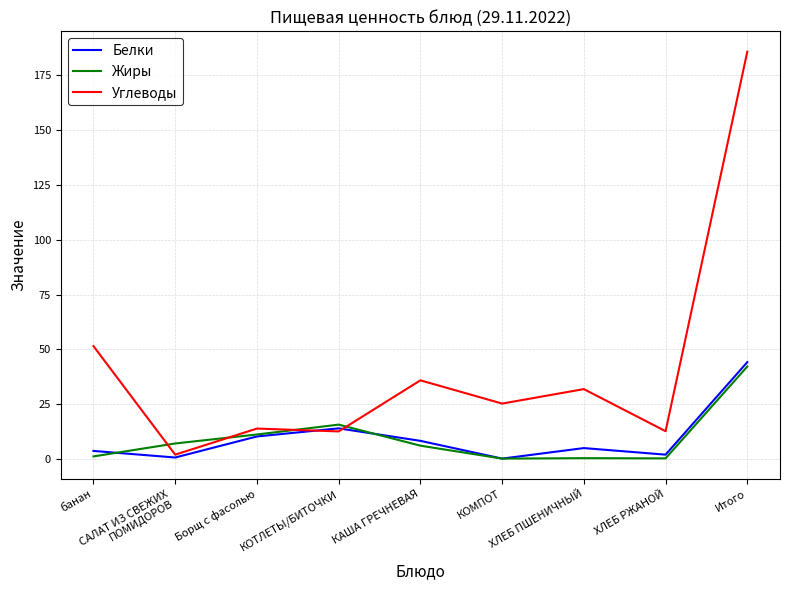

At which label does Жиры reach its peak?

Итого